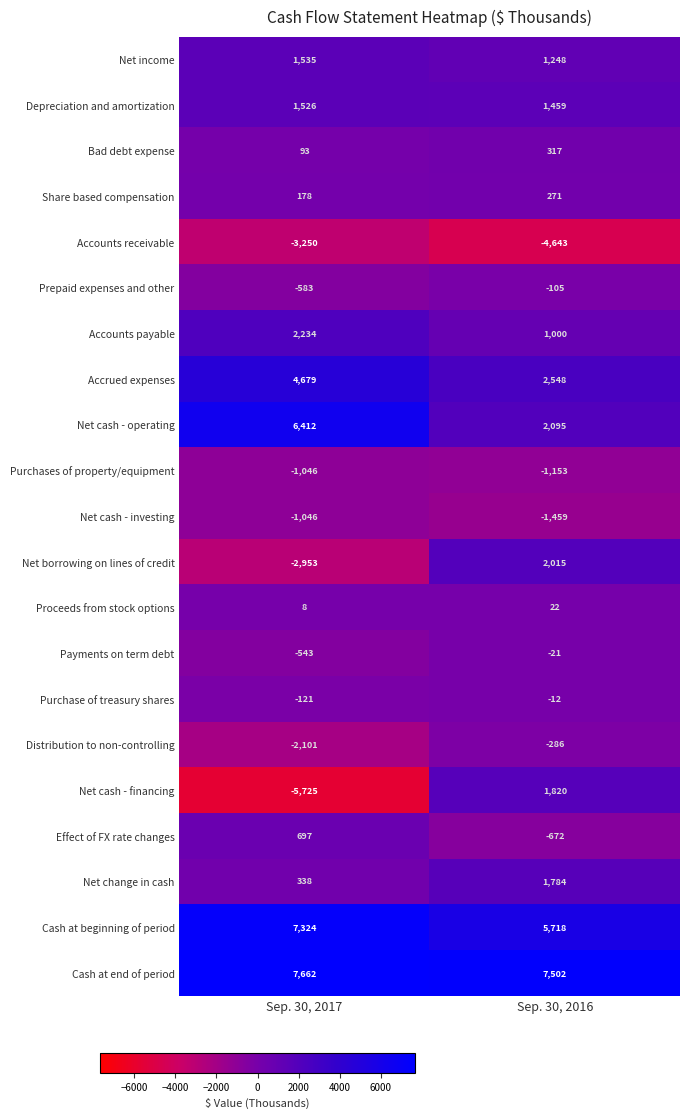

At Sep. 30, 2016, list the series in order from largest to smallest.

Cash at end of period, Cash at beginning of period, Accrued expenses, Net cash - operating, Net borrowing on lines of credit, Net cash - financing, Net change in cash, Depreciation and amortization, Net income, Accounts payable, Bad debt expense, Share based compensation, Proceeds from stock options, Purchase of treasury shares, Payments on term debt, Prepaid expenses and other, Distribution to non-controlling, Effect of FX rate changes, Purchases of property/equipment, Net cash - investing, Accounts receivable